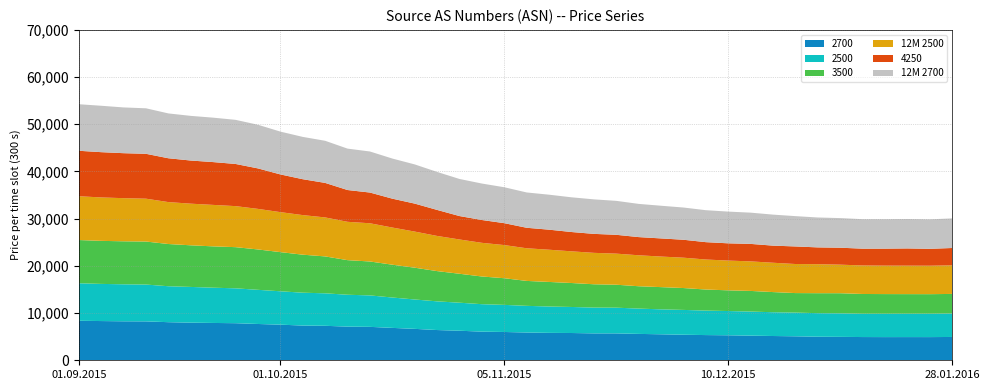

Reading right to left, list all the values displayed in this chart.

2700: 28.01.2016=4940	26.01.2016=4912	21.01.2016=4915	19.01.2016=4911	14.01.2016=4922	12.01.2016=4961	07.01.2016=4992	05.01.2016=5082	17.12.2015=5141	15.12.2015=5220	10.12.2015=5297	08.12.2015=5340	03.12.2015=5412	01.12.2015=5507	26.11.2015=5588	24.11.2015=5698	19.11.2015=5700	17.11.2015=5778	12.11.2015=5808	10.11.2015=5884	05.11.2015=5995	03.11.2015=6070	29.10.2015=6260	27.10.2015=6407	22.10.2015=6658	20.10.2015=6862	15.10.2015=7081	13.10.2015=7133	08.10.2015=7305	06.10.2015=7357	01.10.2015=7547	29.09.2015=7690	24.09.2015=7857	22.09.2015=7908	17.09.2015=7972	15.09.2015=8071	10.09.2015=8243	08.09.2015=8259	03.09.2015=8311	01.09.2015=8370
2500: 28.01.2016=4964	26.01.2016=4951	21.01.2016=4943	19.01.2016=4943	14.01.2016=4933	12.01.2016=4982	07.01.2016=4991	05.01.2016=5020	17.12.2015=5040	15.12.2015=5102	10.12.2015=5136	08.12.2015=5188	03.12.2015=5260	01.12.2015=5285	26.11.2015=5363	24.11.2015=5448	19.11.2015=5463	17.11.2015=5517	12.11.2015=5584	10.11.2015=5649	05.11.2015=5743	03.11.2015=5816	29.10.2015=5938	27.10.2015=6078	22.10.2015=6221	20.10.2015=6436	15.10.2015=6664	13.10.2015=6751	08.10.2015=6883	06.10.2015=6962	01.10.2015=7072	29.09.2015=7238	24.09.2015=7388	22.09.2015=7471	17.09.2015=7569	15.09.2015=7616	10.09.2015=7802	08.09.2015=7841	03.09.2015=7871	01.09.2015=7950
3500: 28.01.2016=4155	26.01.2016=4144	21.01.2016=4157	19.01.2016=4171	14.01.2016=4192	12.01.2016=4264	07.01.2016=4231	05.01.2016=4136	17.12.2015=4269	15.12.2015=4371	10.12.2015=4385	08.12.2015=4463	03.12.2015=4634	01.12.2015=4708	26.11.2015=4735	24.11.2015=4863	19.11.2015=4942	17.11.2015=5076	12.11.2015=5205	10.11.2015=5281	05.11.2015=5647	03.11.2015=5867	29.10.2015=6132	27.10.2015=6409	22.10.2015=6735	20.10.2015=6954	15.10.2015=7187	13.10.2015=7329	08.10.2015=7818	06.10.2015=8054	01.10.2015=8297	29.09.2015=8553	24.09.2015=8723	22.09.2015=8756	17.09.2015=8818	15.09.2015=8946	10.09.2015=9113	08.09.2015=9109	03.09.2015=9119	01.09.2015=9158
12M 2500: 28.01.2016=6062	26.01.2016=6031	21.01.2016=6034	19.01.2016=6030	14.01.2016=6042	12.01.2016=6053	07.01.2016=6143	05.01.2016=6158	17.12.2015=6215	15.12.2015=6262	10.12.2015=6307	08.12.2015=6359	03.12.2015=6431	01.12.2015=6478	26.11.2015=6561	24.11.2015=6587	19.11.2015=6656	17.11.2015=6714	12.11.2015=6827	10.11.2015=6918	05.11.2015=7025	03.11.2015=7131	29.10.2015=7265	27.10.2015=7451	22.10.2015=7654	20.10.2015=7872	15.10.2015=8097	13.10.2015=8125	08.10.2015=8260	06.10.2015=8388	01.10.2015=8473	29.09.2015=8595	24.09.2015=8693	22.09.2015=8786	17.09.2015=8823	15.09.2015=8884	10.09.2015=9078	08.09.2015=9138	03.09.2015=9201	01.09.2015=9281
4250: 28.01.2016=3669	26.01.2016=3578	21.01.2016=3649	19.01.2016=3598	14.01.2016=3559	12.01.2016=3591	07.01.2016=3561	05.01.2016=3722	17.12.2015=3624	15.12.2015=3703	10.12.2015=3655	08.12.2015=3677	03.12.2015=3799	01.12.2015=3840	26.11.2015=3852	24.11.2015=3989	19.11.2015=4021	17.11.2015=4091	12.11.2015=4247	10.11.2015=4342	05.11.2015=4639	03.11.2015=4837	29.10.2015=4961	27.10.2015=5512	22.10.2015=5927	20.10.2015=6118	15.10.2015=6509	13.10.2015=6735	08.10.2015=7315	06.10.2015=7603	01.10.2015=7990	29.09.2015=8577	24.09.2015=8933	22.09.2015=9071	17.09.2015=9139	15.09.2015=9285	10.09.2015=9509	08.09.2015=9531	03.09.2015=9592	01.09.2015=9629
12M 2700: 28.01.2016=6270	26.01.2016=6249	21.01.2016=6237	19.01.2016=6242	14.01.2016=6250	12.01.2016=6275	07.01.2016=6336	05.01.2016=6424	17.12.2015=6573	15.12.2015=6621	10.12.2015=6721	08.12.2015=6773	03.12.2015=6829	01.12.2015=6924	26.11.2015=7035	24.11.2015=7194	19.11.2015=7313	17.11.2015=7355	12.11.2015=7412	10.11.2015=7482	05.11.2015=7611	03.11.2015=7725	29.10.2015=7858	27.10.2015=8049	22.10.2015=8305	20.10.2015=8500	15.10.2015=8699	13.10.2015=8772	08.10.2015=8924	06.10.2015=8965	01.10.2015=9070	29.09.2015=9249	24.09.2015=9347	22.09.2015=9413	17.09.2015=9461	15.09.2015=9502	10.09.2015=9643	08.09.2015=9694	03.09.2015=9833	01.09.2015=9862